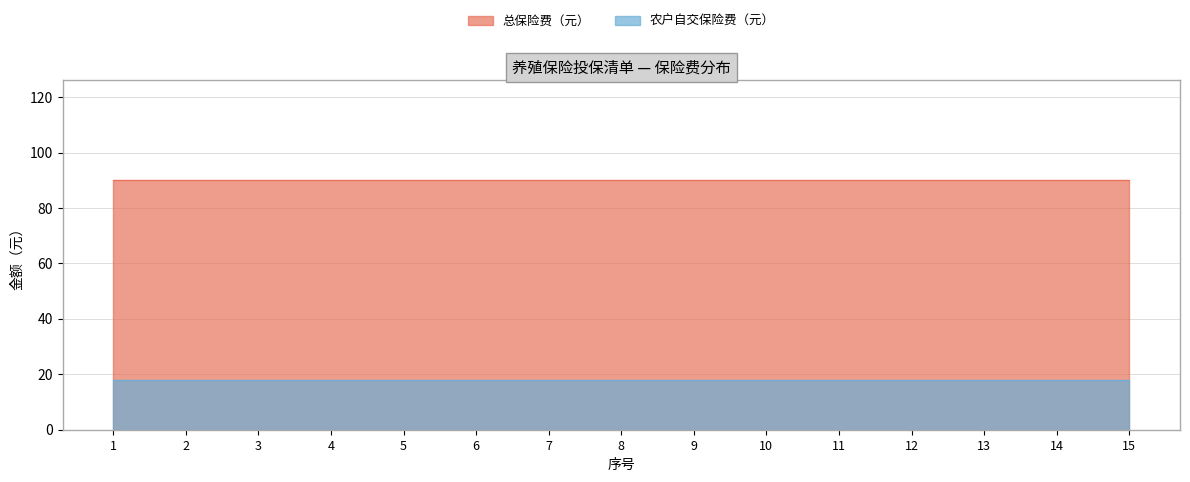

Does the chart have visible grid lines?

Yes